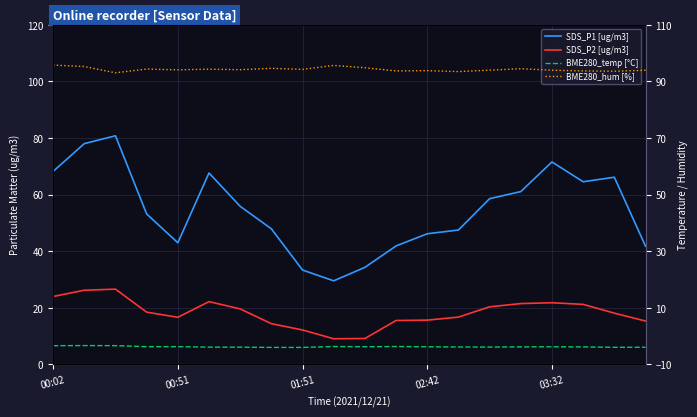

True or false: SDS_P1 [ug/m3] has a value of 31.2 at 02:42.

False